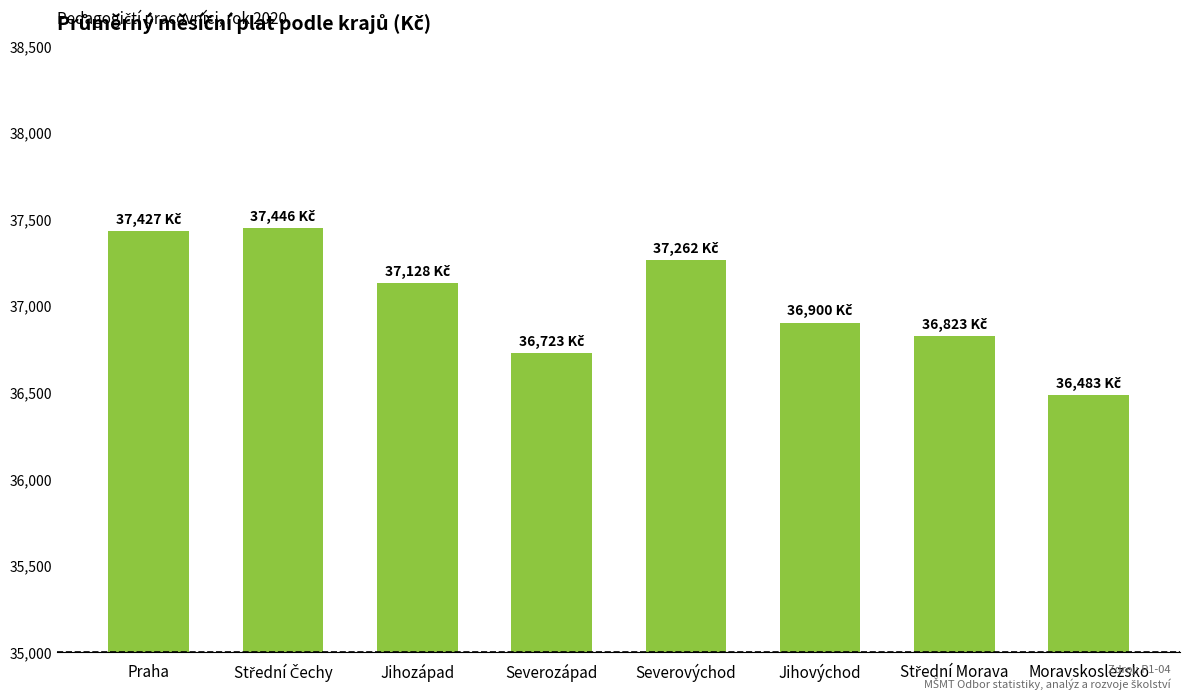

What is the ratio of the value at Praha to the value at Severozápad?

1.0